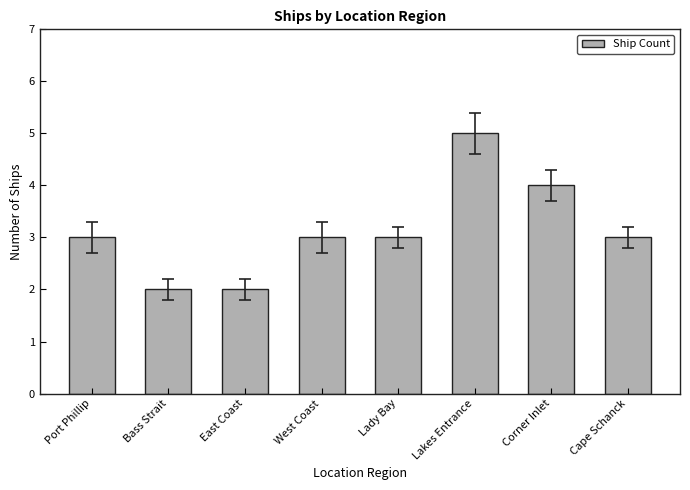

What is the difference between the maximum and minimum values?

3